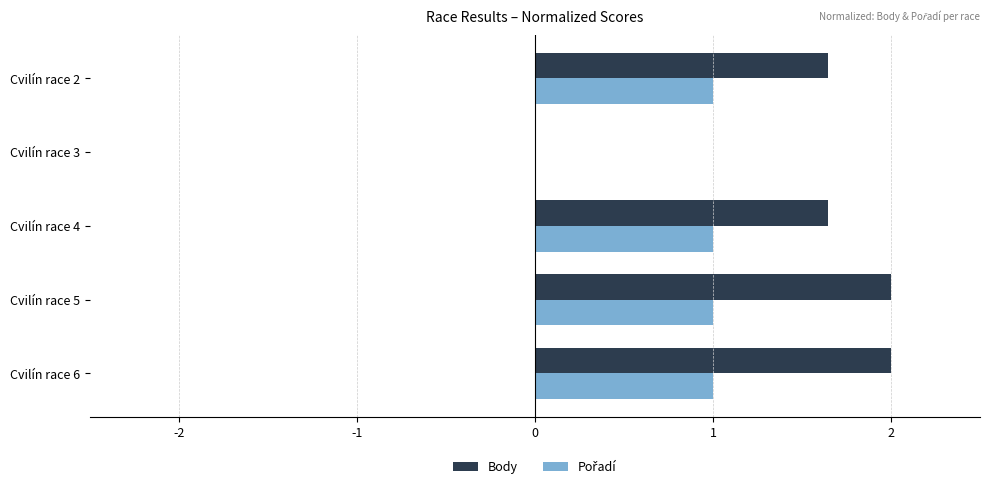

What is the highest value of the Body series?

2.0